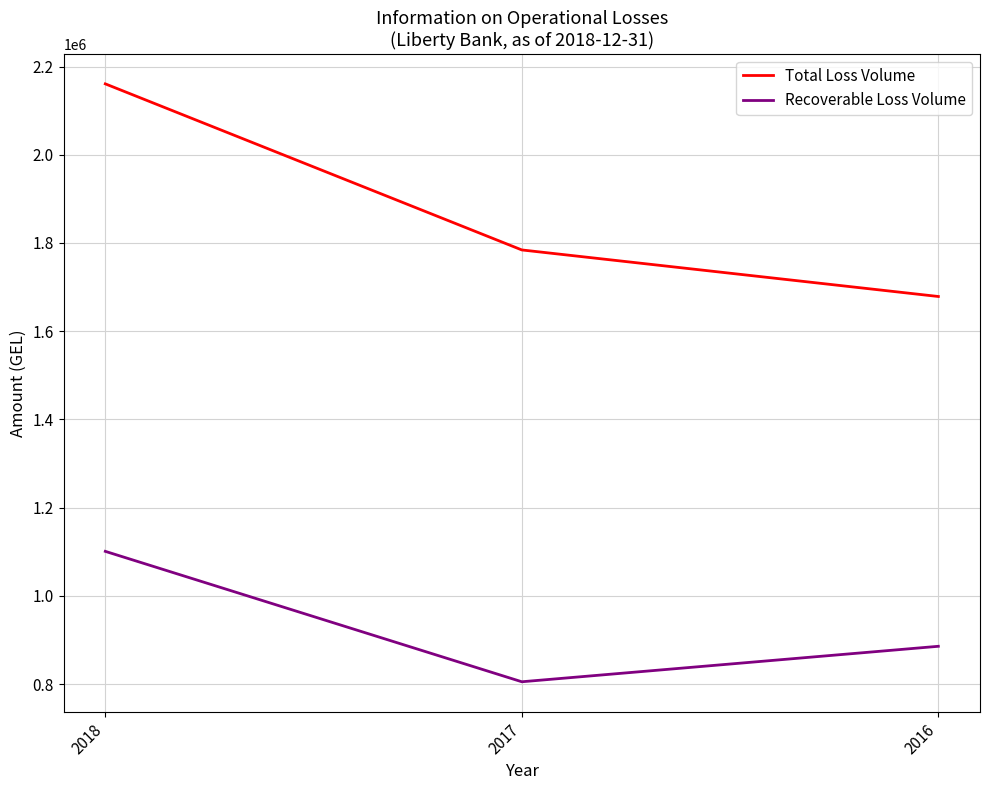

Which series changed the most between 2018 and 2017?

Total Loss Volume